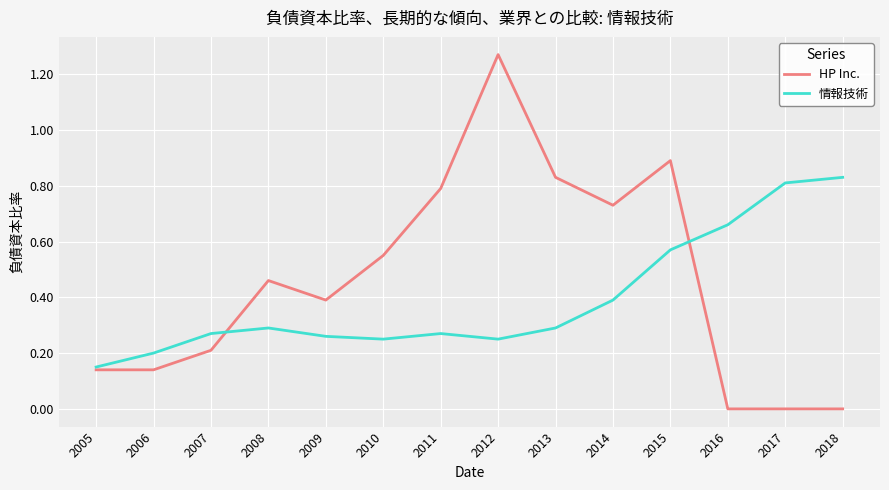

At which category does 情報技術 reach its first local peak?

2008